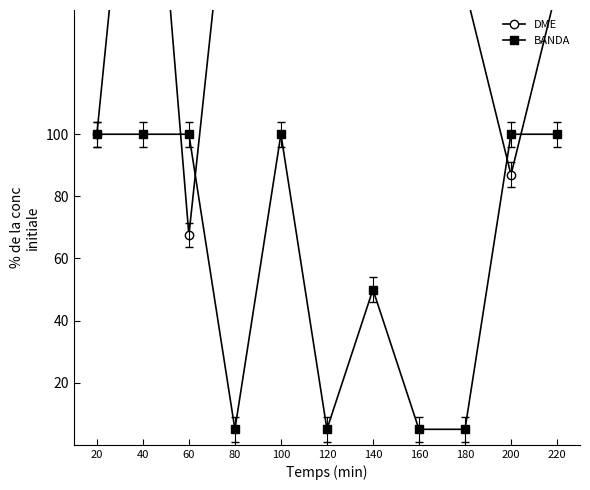

The value of BANDA at 20 is 134.9. True or false?

False